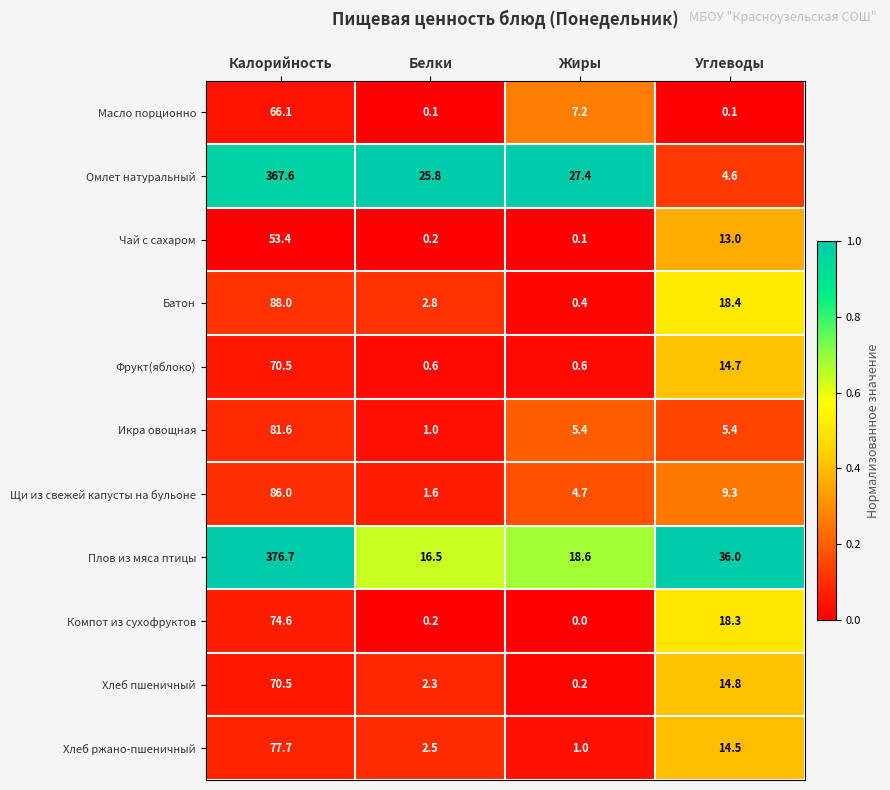

Between Калорийность and Жиры, which series saw the biggest shift?

Плов из мяса птицы